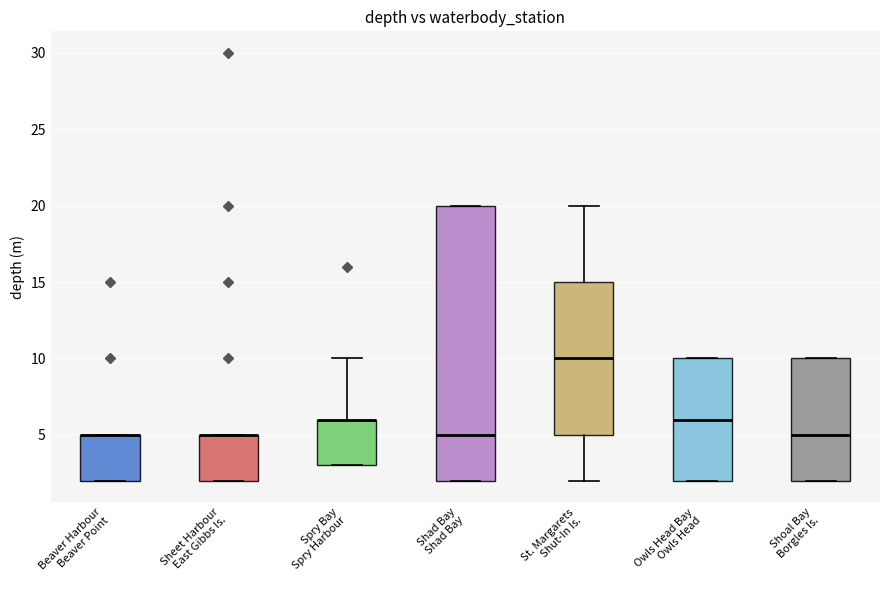

Reading left to right, transcribe this box plot: for each box, give where its median line is, the range the box spans, and where its two whiskers end, as read against the y-axis. The values are not printed on the chart, so give them approximately, as read against the axis.

Beaver Harbour Beaver Point: median 5 (drawn on the box's upper edge), box 2 to 5, whiskers 2 to 5
Sheet Harbour East Gibbs Is.: median 5 (drawn on the box's upper edge), box 2 to 5, whiskers 2 to 5
Spry Bay Spry Harbour: median 6 (drawn on the box's upper edge), box 3 to 6, whiskers 3 to 10
Shad Bay Shad Bay: median 5, box 2 to 20, whiskers 2 to 20
St. Margarets Shut-In Is.: median 10, box 5 to 15, whiskers 2 to 20
Owls Head Bay Owls Head: median 6, box 2 to 10, whiskers 2 to 10
Shoal Bay Borgles Is.: median 5, box 2 to 10, whiskers 2 to 10